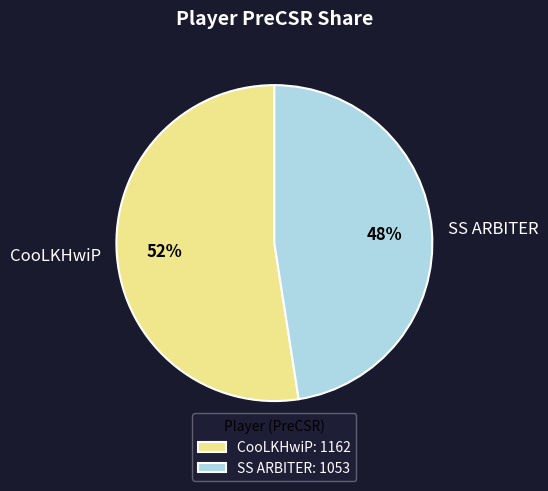

What is the ratio of the value at SS ARBITER to the value at CooLKHwiP?

0.9